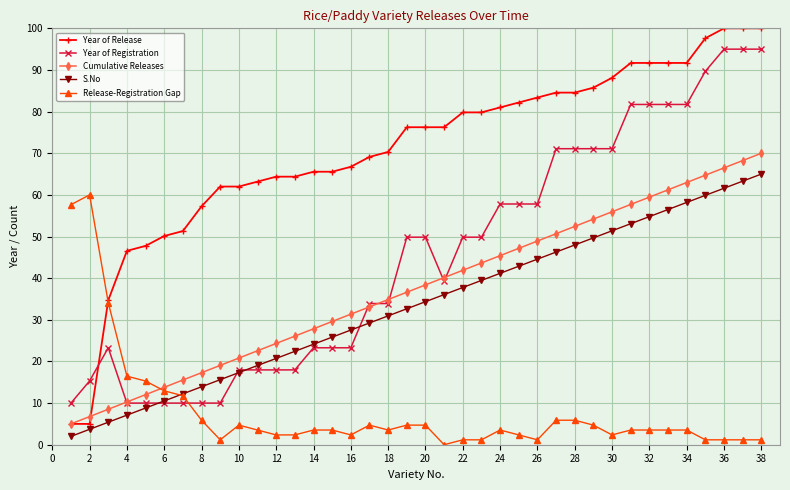

At how many categories does at least one series exceed 52?

33